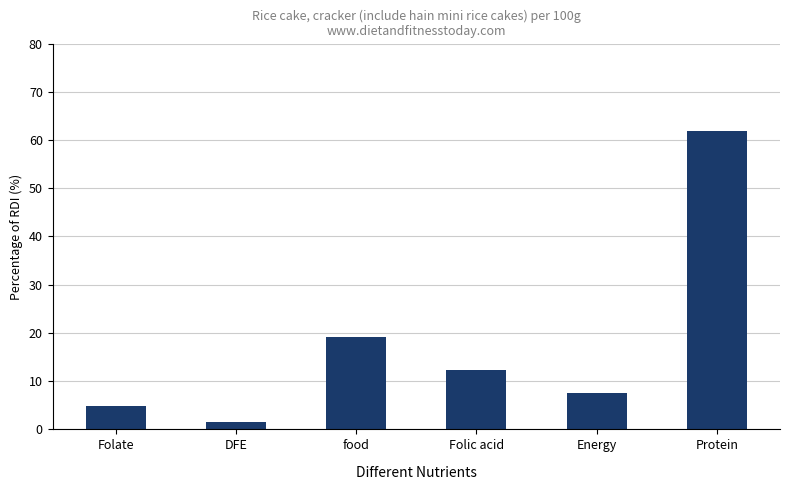

What position from the left is Folate?

1